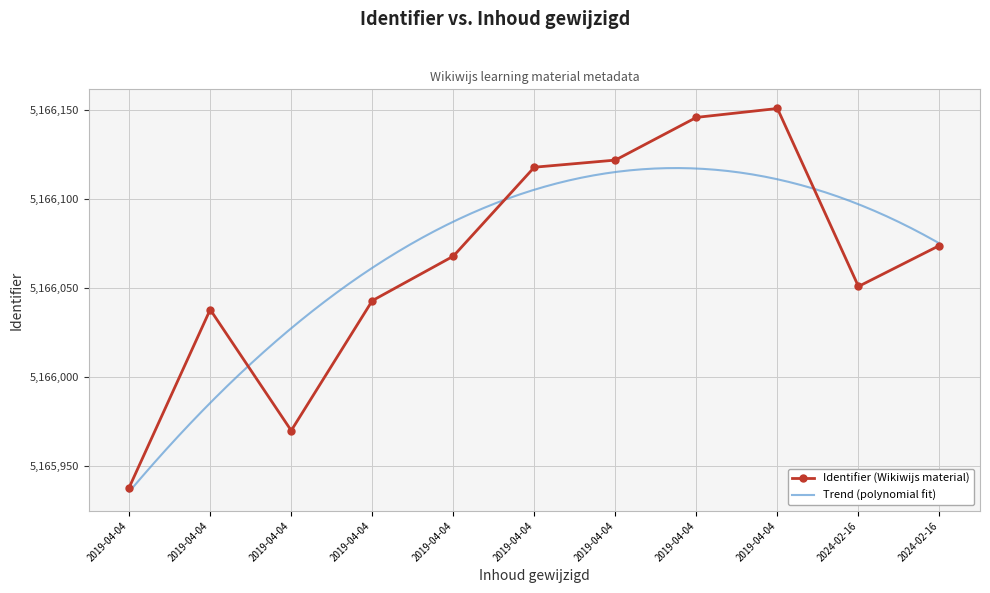

How many data points in Identifier (Wikiwijs material) are less than 5166068?

5